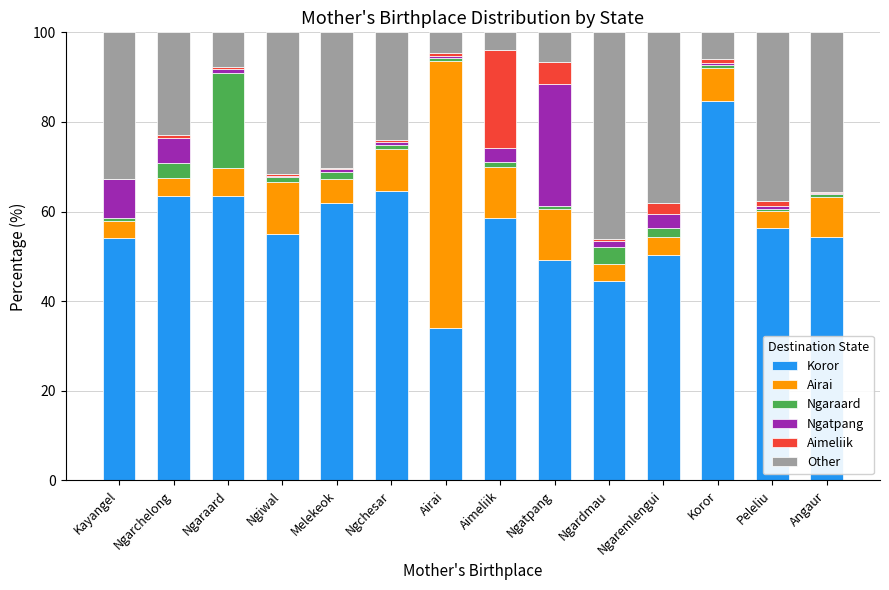

Is it true that Koror equals 119.9 at Koror?

False